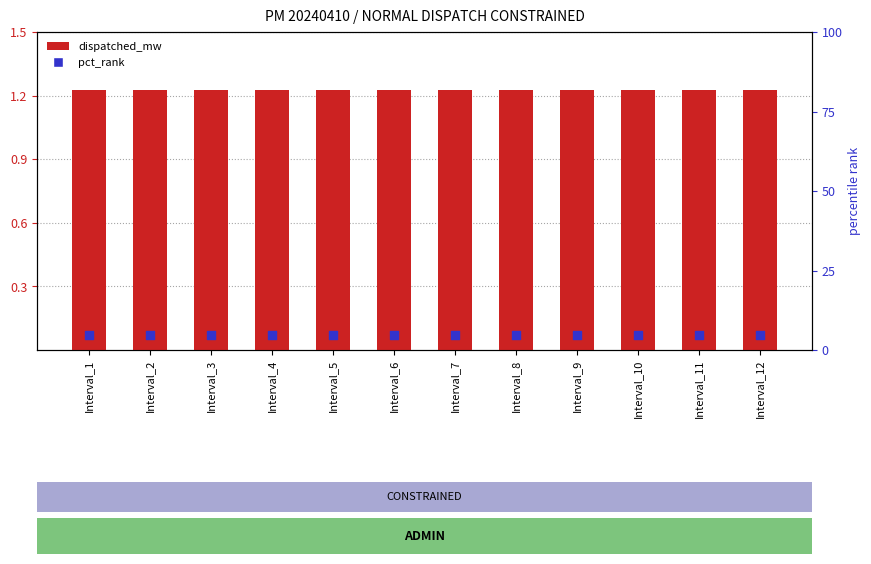

What are all the series names shown in the legend?

dispatched_mw, pct_rank